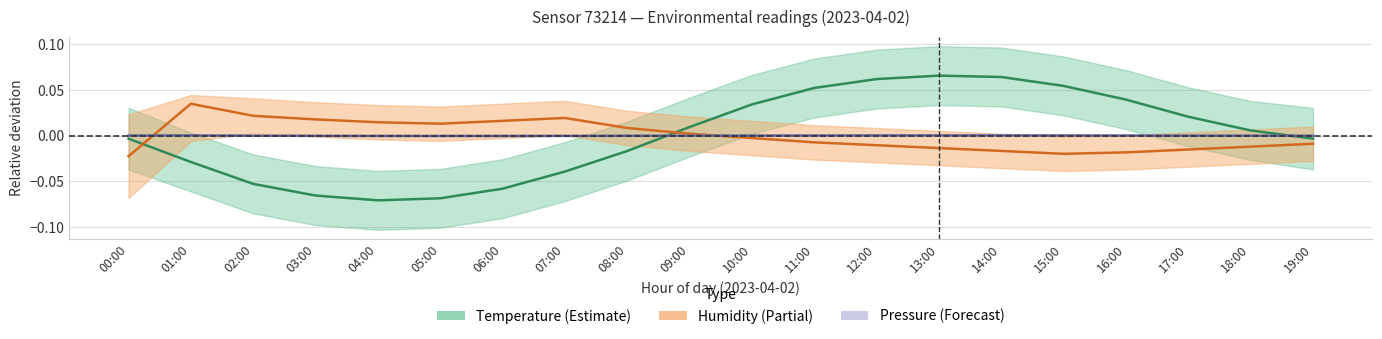

Which series has the largest total across all categories?

temperature_center